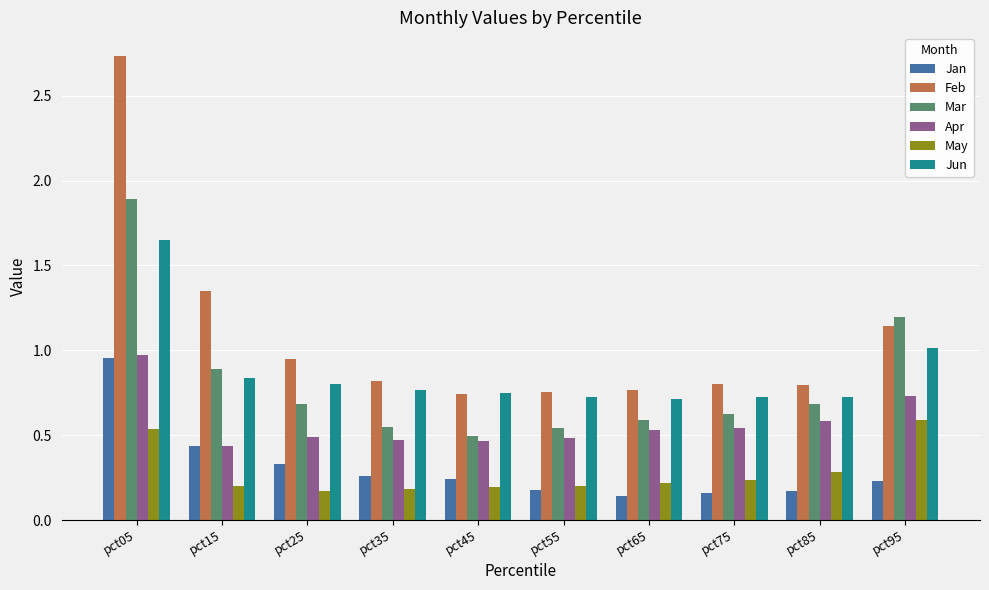

How many groups of bars are there?

10